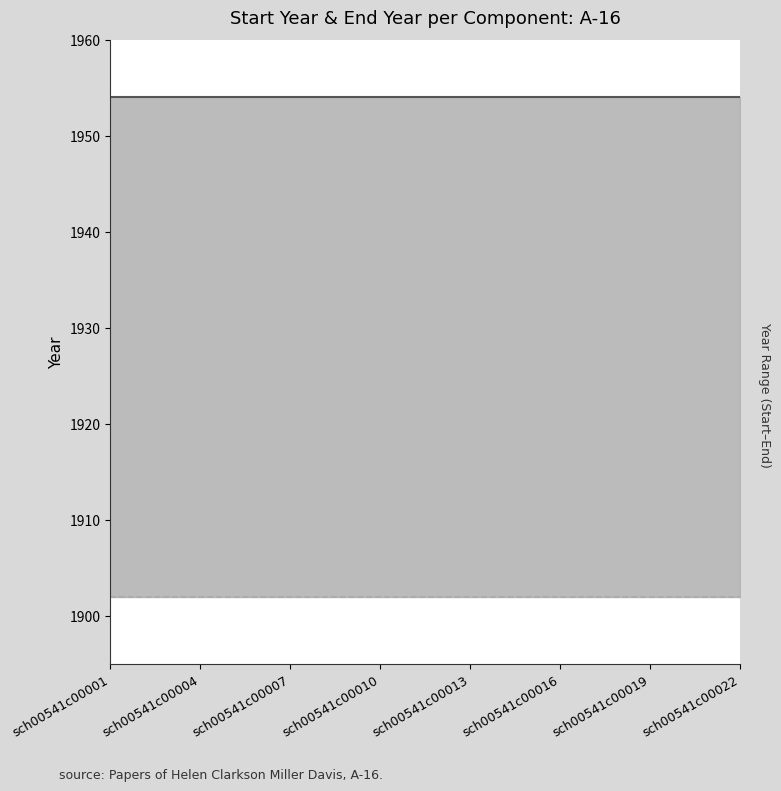

The Start Year series shows 1902 at 8. True or false?

True